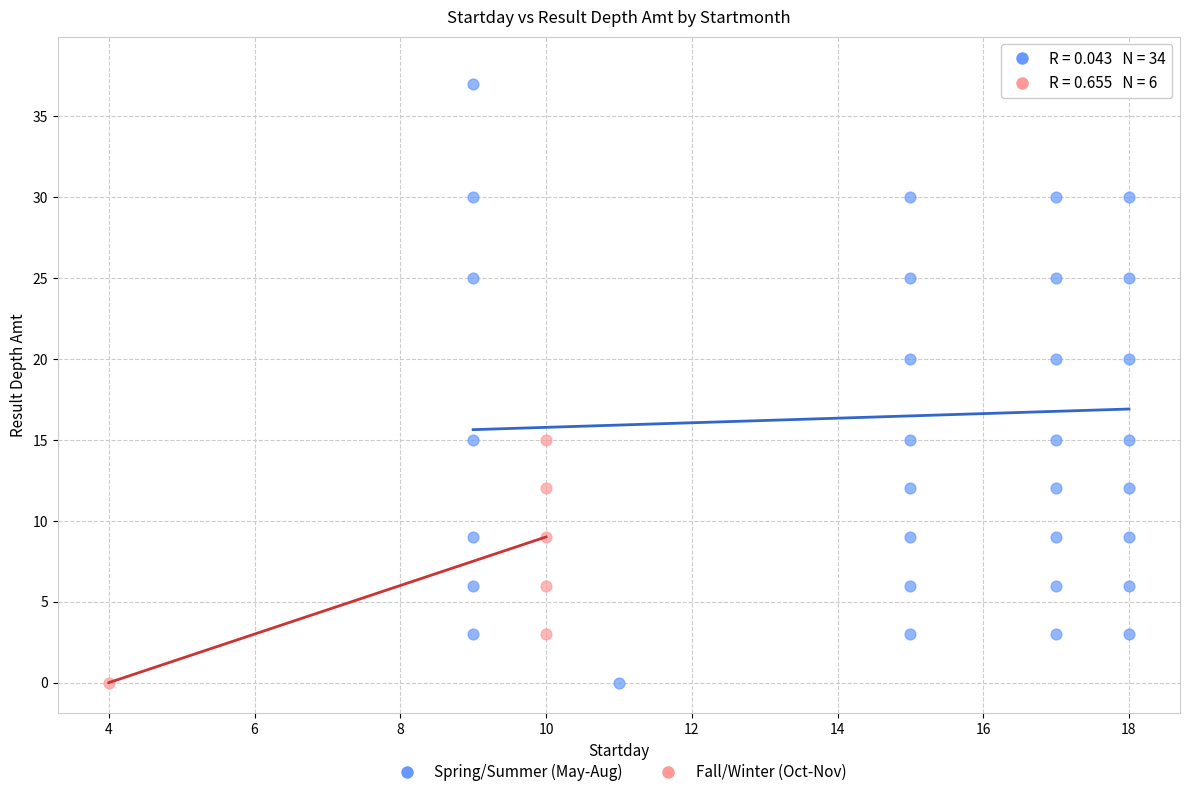

What are all the series names shown in the legend?

Spring/Summer (May-Aug), Fall/Winter (Oct-Nov)